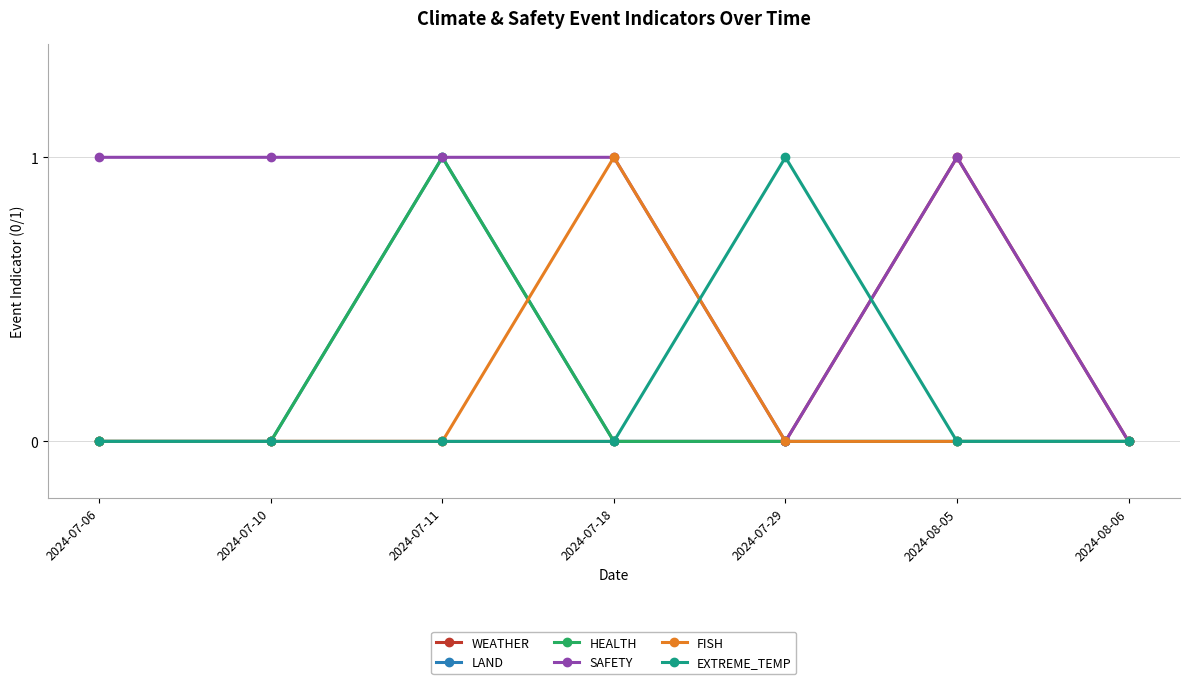

True or false: FISH has more than 0 interior local peaks.

True